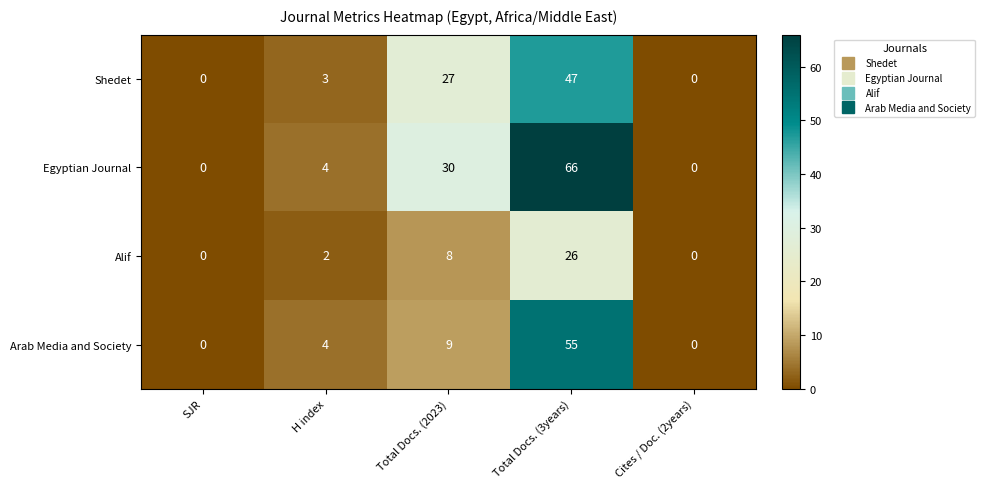

What is the difference between the second highest and second lowest values in the Arab Media and Society series?

9